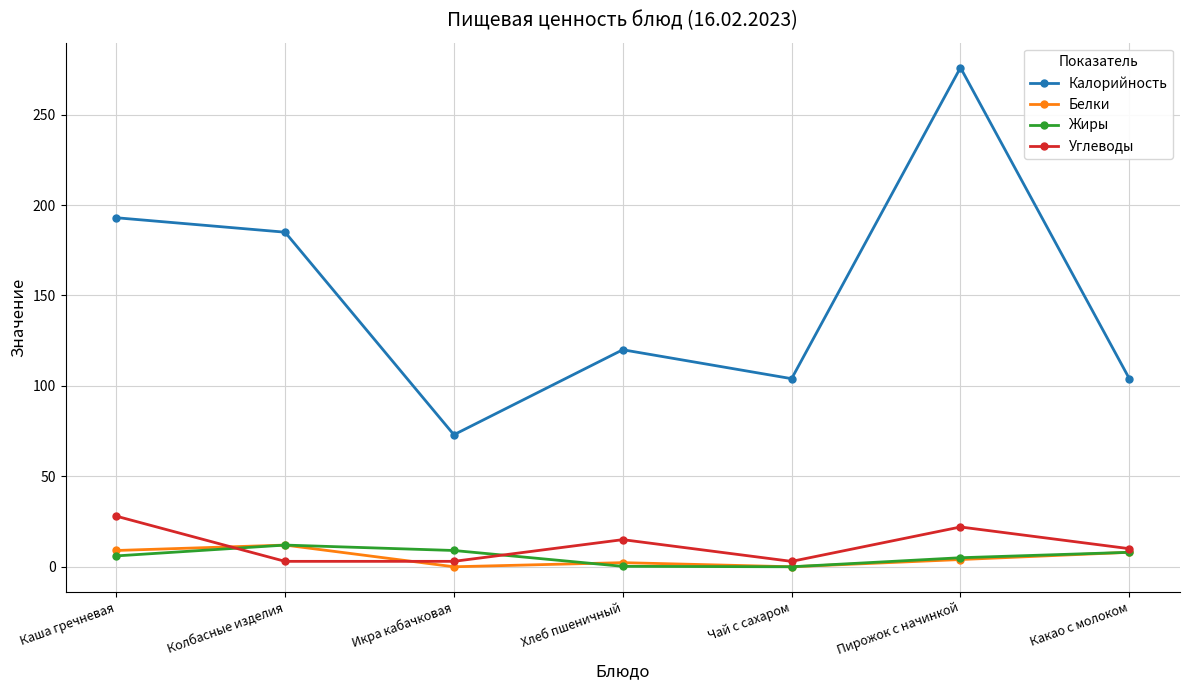

True or false: Углеводы and Белки cross at least once.

True